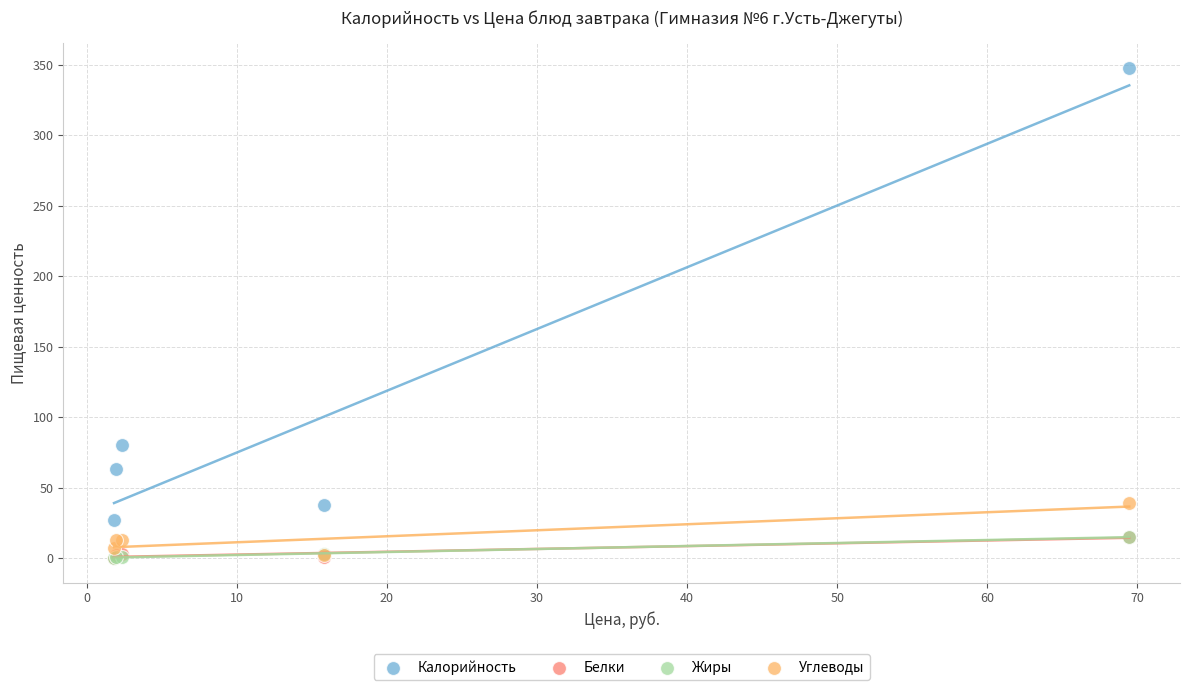

What are all the series names shown in the legend?

Калорийность, Белки, Жиры, Углеводы